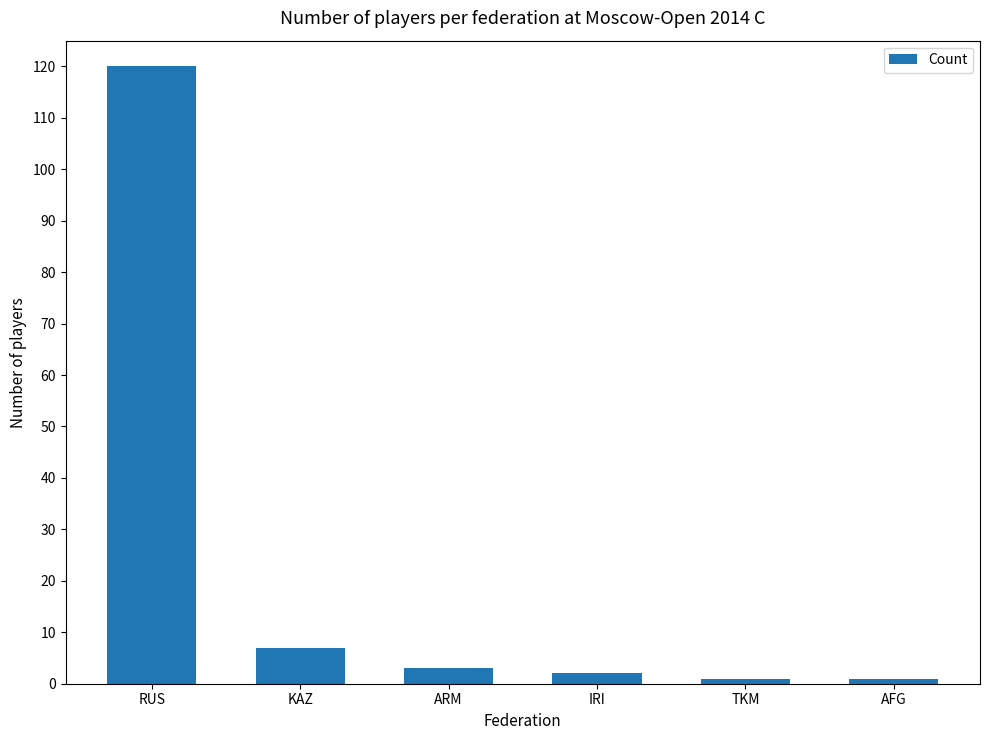

What is the maximum value shown in the chart?

120